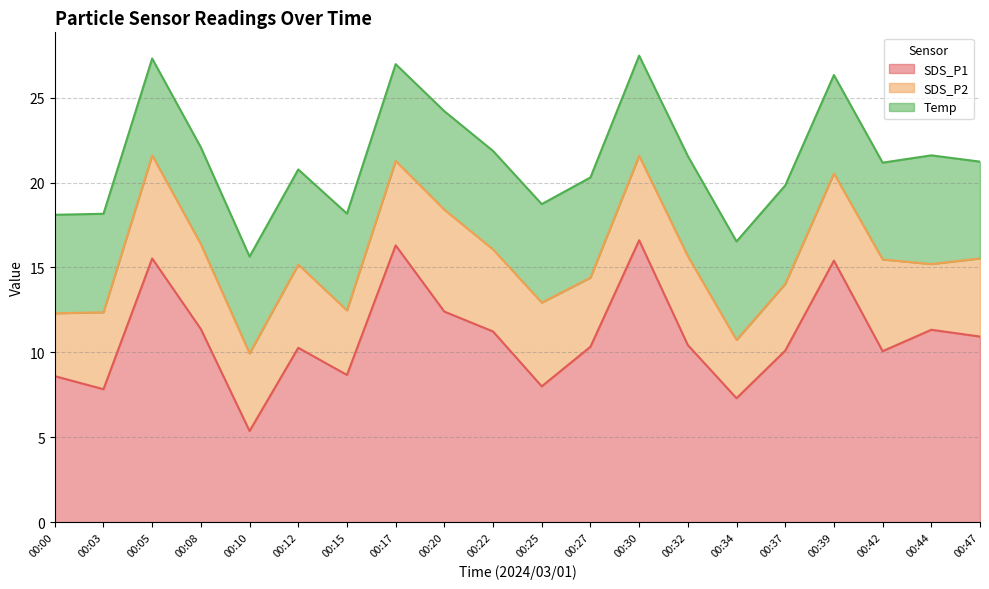

What is the value of the Temp point at the 19th from the left?

6.4